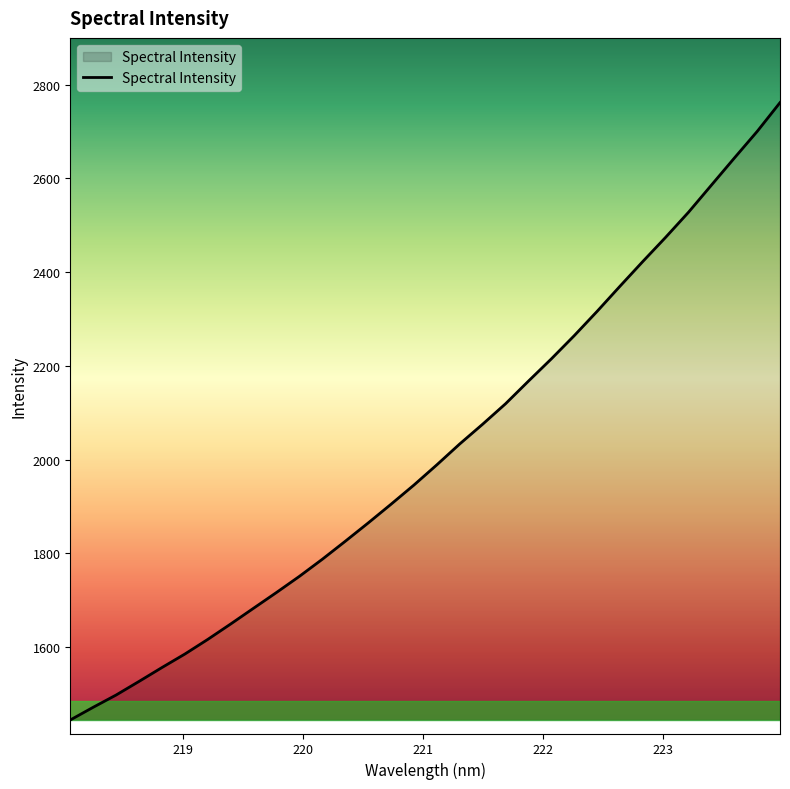

What is the difference between the maximum and minimum values?

1317.3